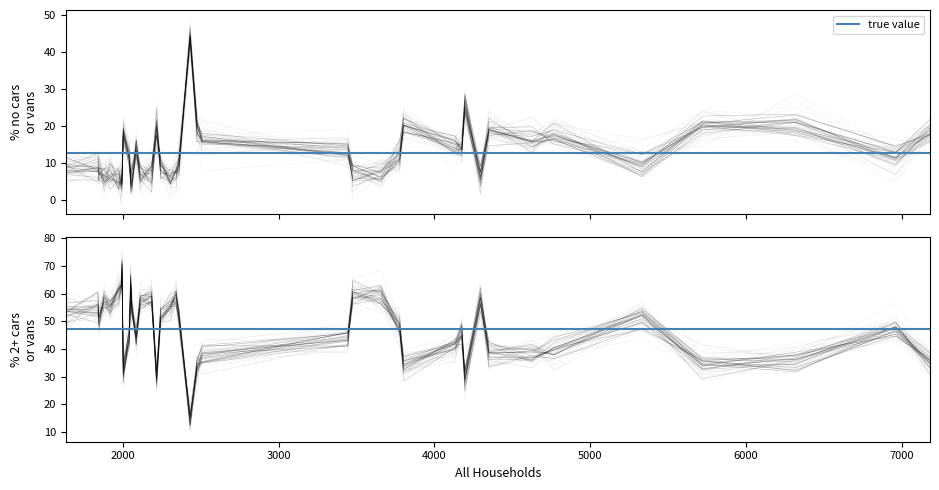

Reading left to right, extract all data points from this chart.

% no cars or vans in household: Beacon Ward=5.3	Beaminster Ward=11.2	Blackmore Vale=5.8	Blandford Ward=17.8	Bridport Ward=18.2	Chalk Valleys Ward=6.5	Charminster St. Mary's Ward=8.6	Chesil Bank Ward=8.3	Chickerell Ward=13.5	Colehill and Wimborne Minster East Ward=6.9	Corfe Mullen Ward=6.7	Cranborne and Alderholt Ward=4.9	Cranborne Chase Ward=6.1	Crossways Ward=8.6	Dorchester East Ward=20.2	Dorchester Poundbury Ward=18.0	Dorchester West Ward=25.9	Eggardon Ward=5.8	Ferndown North Ward=13.8	Ferndown South Ward=11.7	Gillingham Ward=11.1	Hill Forts & Upper Tarrants Ward=7.0	Littlemoor and Preston Ward=16.0	Lyme and Charmouth Ward=15.9	Lytchett Matravers and Upton Ward=9.5	Marshwood Vale Ward=5.6	Melcombe Regis Ward=43.8	Portland Ward=19.8	Puddletown and Lower Winterborne Ward=7.3	Radipole Ward=19.0	Rodwell and Wyke Ward=20.7	Shaftesbury Town Ward=14.5	Sherborne East Ward=18.9	Sherborne Rural Ward=6.4	Sherborne West Ward=18.9	South East Purbeck Ward=8.5	St. Leonards and St. Ives Ward=7.5	Stalbridge and Marnhull Ward=9.4	Stour and Allen Vale Ward=5.3	Sturminster Newton Ward=13.8
% 2 or more cars or vans in a household: Beacon Ward=62.5	Beaminster Ward=45.0	Blackmore Vale=60.8	Blandford Ward=39.6	Bridport Ward=35.1	Chalk Valleys Ward=57.3	Charminster St. Mary's Ward=52.6	Chesil Bank Ward=51.9	Chickerell Ward=43.5	Colehill and Wimborne Minster East Ward=59.0	Corfe Mullen Ward=57.4	Cranborne and Alderholt Ward=65.0	Cranborne Chase Ward=57.3	Crossways Ward=53.1	Dorchester East Ward=34.3	Dorchester Poundbury Ward=32.0	Dorchester West Ward=29.9	Eggardon Ward=55.8	Ferndown North Ward=45.2	Ferndown South Ward=48.6	Gillingham Ward=47.3	Hill Forts & Upper Tarrants Ward=55.2	Littlemoor and Preston Ward=38.7	Lyme and Charmouth Ward=37.3	Lytchett Matravers and Upton Ward=51.3	Marshwood Vale Ward=54.8	Melcombe Regis Ward=13.6	Portland Ward=34.4	Puddletown and Lower Winterborne Ward=58.6	Radipole Ward=37.8	Rodwell and Wyke Ward=35.9	Shaftesbury Town Ward=40.9	Sherborne East Ward=29.1	Sherborne Rural Ward=58.1	Sherborne West Ward=33.8	South East Purbeck Ward=54.7	St. Leonards and St. Ives Ward=59.8	Stalbridge and Marnhull Ward=51.2	Stour and Allen Vale Ward=69.6	Sturminster Newton Ward=44.0